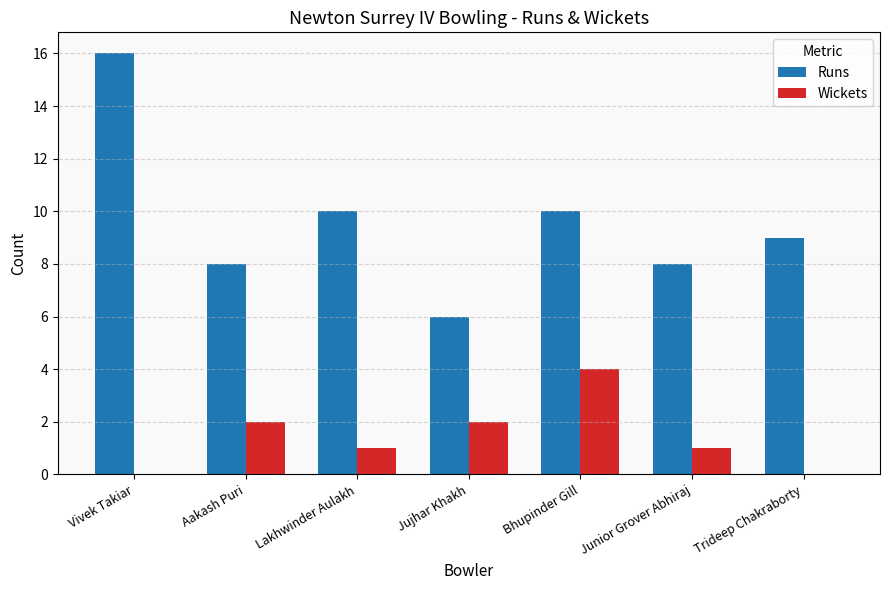

At which category does the chart reach its peak across all series?

Vivek Takiar